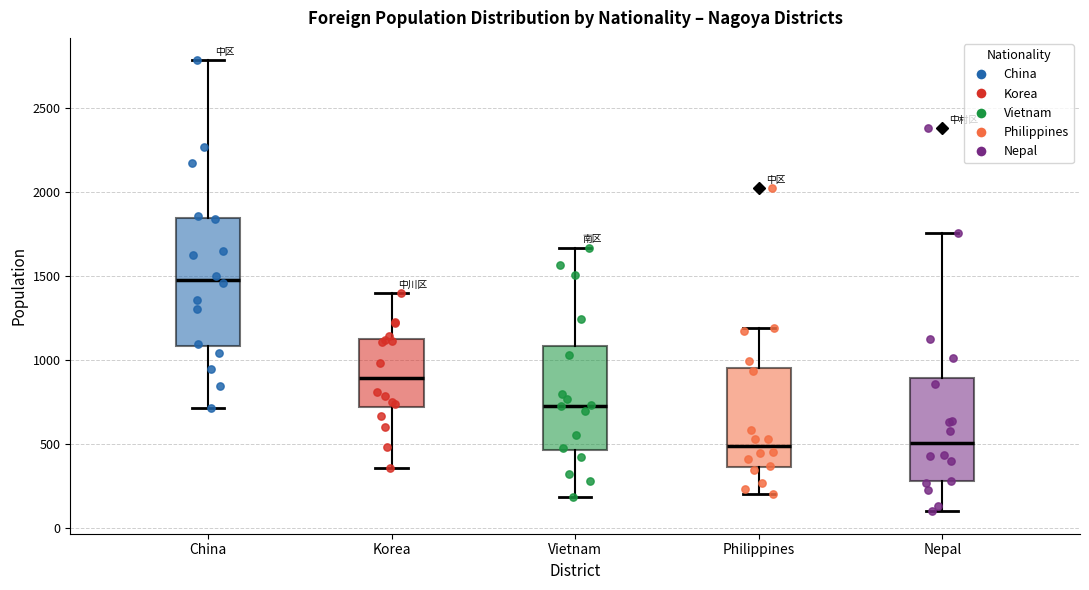

Reading left to right, transcribe this box plot: for each box, give where its median line is, the range the box spans, and where its two whiskers end, as read against the y-axis. The values are not printed on the chart, so give them approximately, as read against the axis.

China: median 1500, box 1100 to 1850, whiskers 700 to 2800
Korea: median 900, box 700 to 1100, whiskers 350 to 1400
Vietnam: median 750, box 450 to 1100, whiskers 200 to 1650
Philippines: median 500, box 350 to 950, whiskers 200 to 1200
Nepal: median 500, box 300 to 900, whiskers 100 to 1750